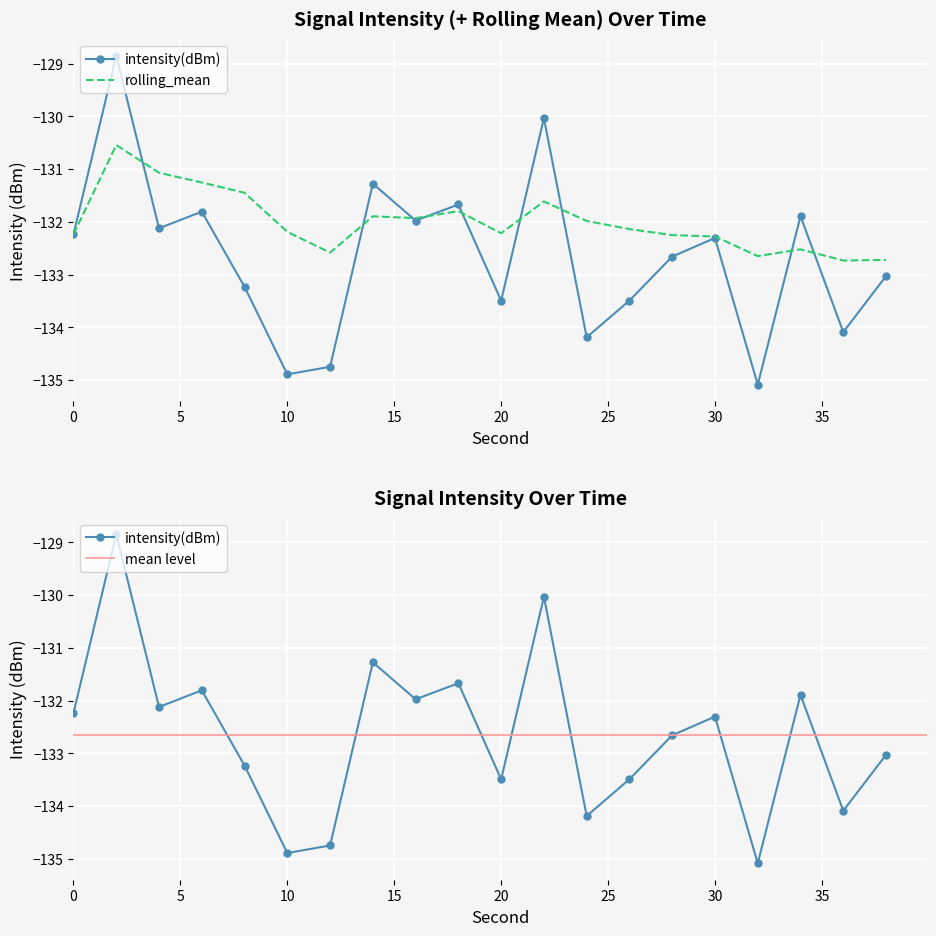

Between which two adjacent categories do rolling_mean and intensity(dBm) first intersect?

2 and 4